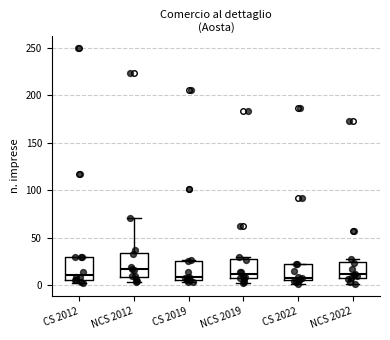

Reading left to right, read every box against the y-axis: the position of its median line, the range the box covers, and the ends of its whiskers. The values are not printed on the chart, so give them approximately, as read against the axis.

CS 2012: median 10, box 5 to 30, whiskers 0 to 30
NCS 2012: median 15, box 10 to 35, whiskers 5 to 70
CS 2019: median 10, box 5 to 25, whiskers 5 (just below the box's lower edge) to 25
NCS 2019: median 10, box 5 to 30, whiskers 0 to 30 (just above the box's upper edge)
CS 2022: median 10, box 5 to 20, whiskers 0 to 25
NCS 2022: median 10, box 5 to 25, whiskers 0 to 25 (just above the box's upper edge)